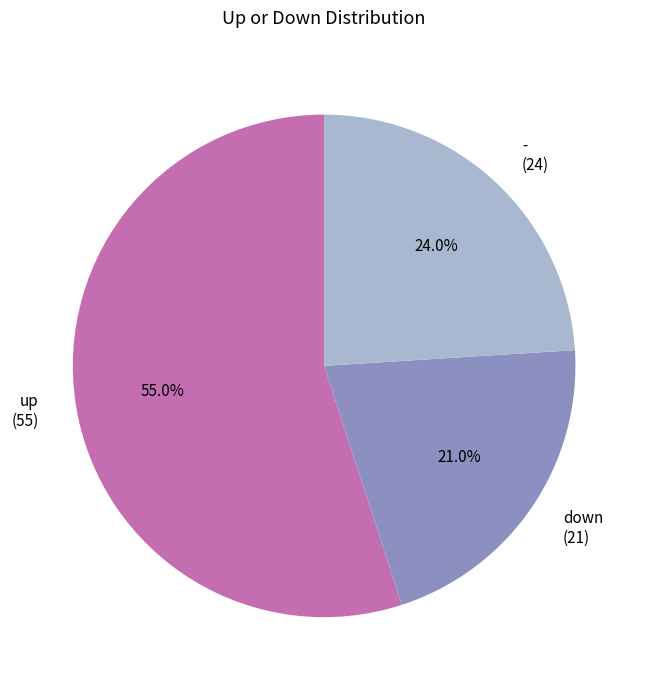

To the nearest percent, what is the difference between the down and up slice percentages?

34%